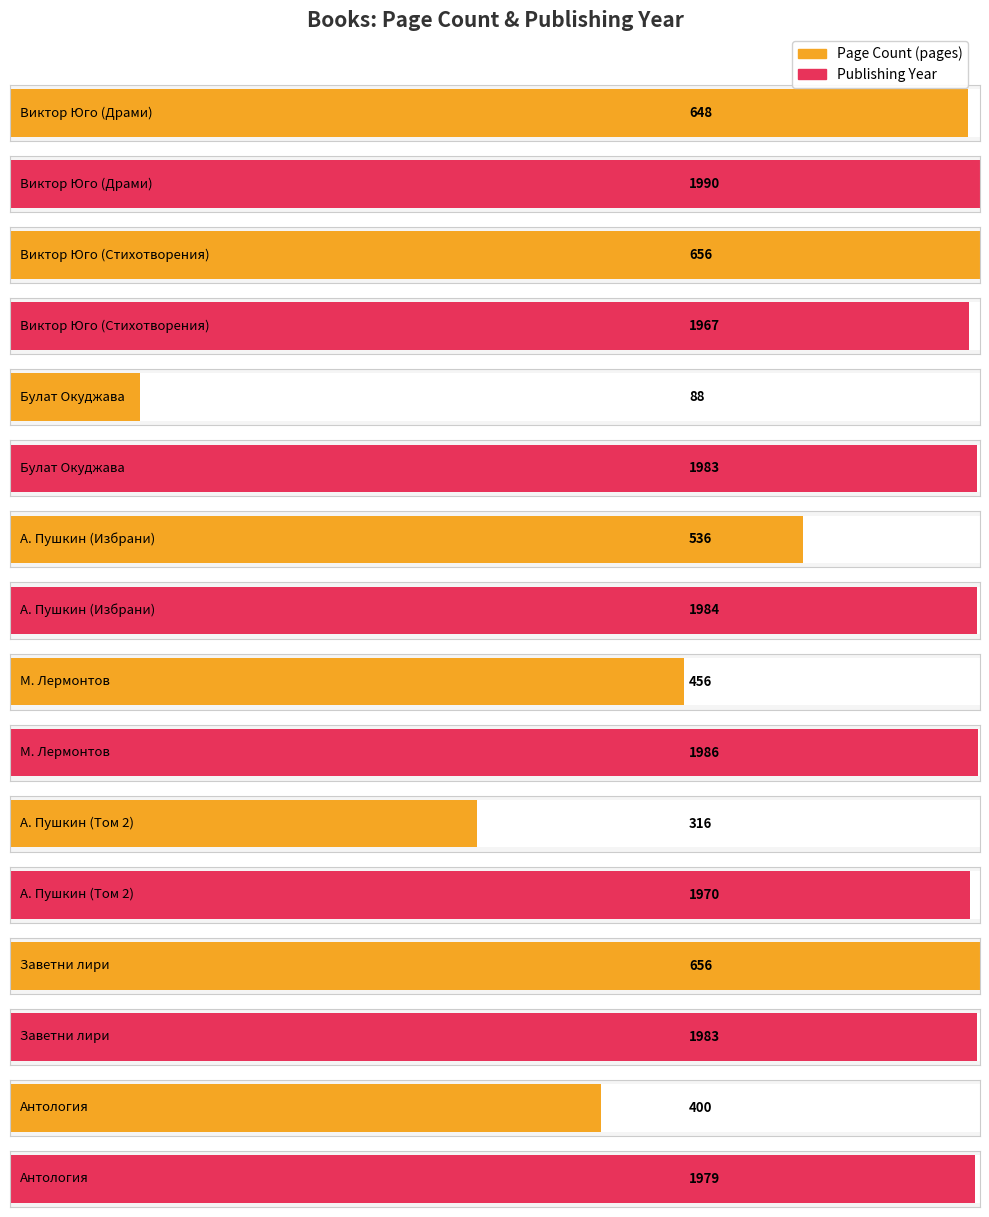

Between Александър Пушкин (Том 2) and Виктор Юго (Драми), which is larger?

Виктор Юго (Драми)